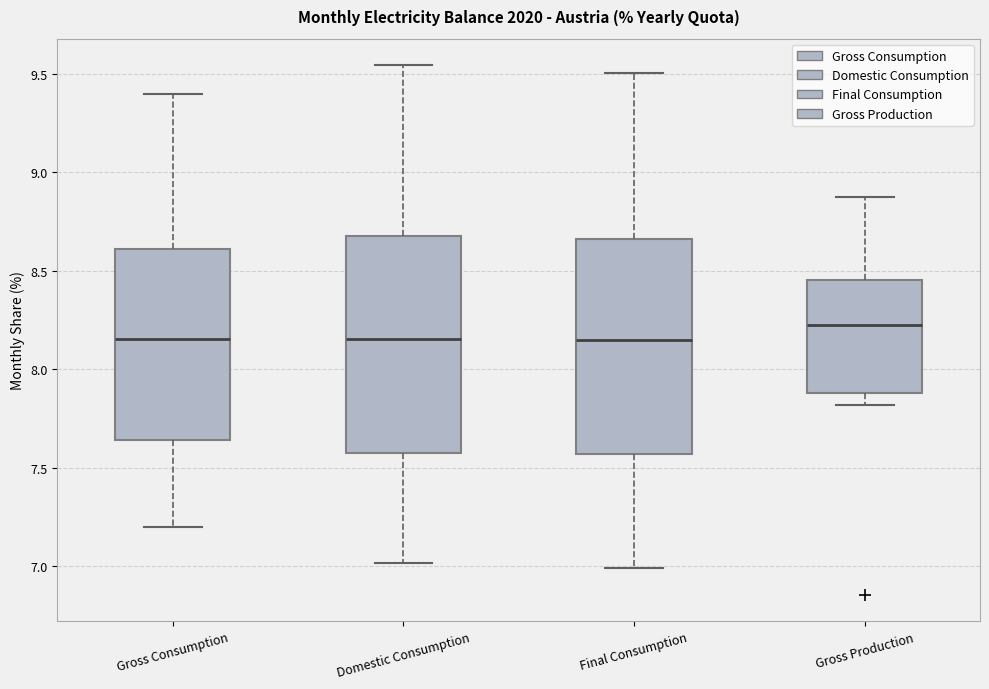

Where does the upper whisker of the box for Gross Production end on the y-axis? The values are not printed on the chart, so give them approximately, as read against the axis.

8.90